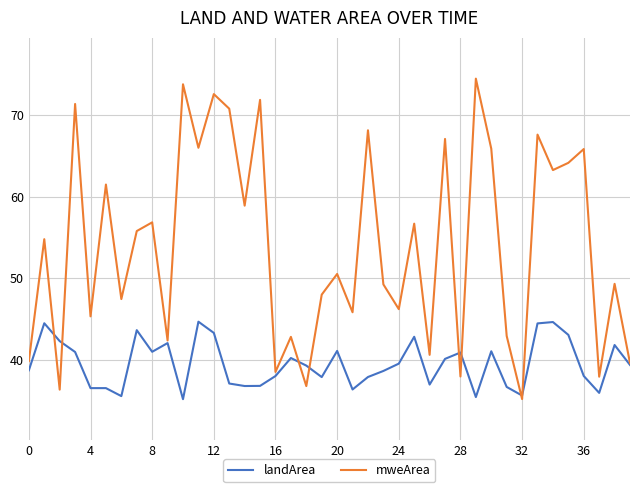

What is the minimum value shown in the chart?

35.2